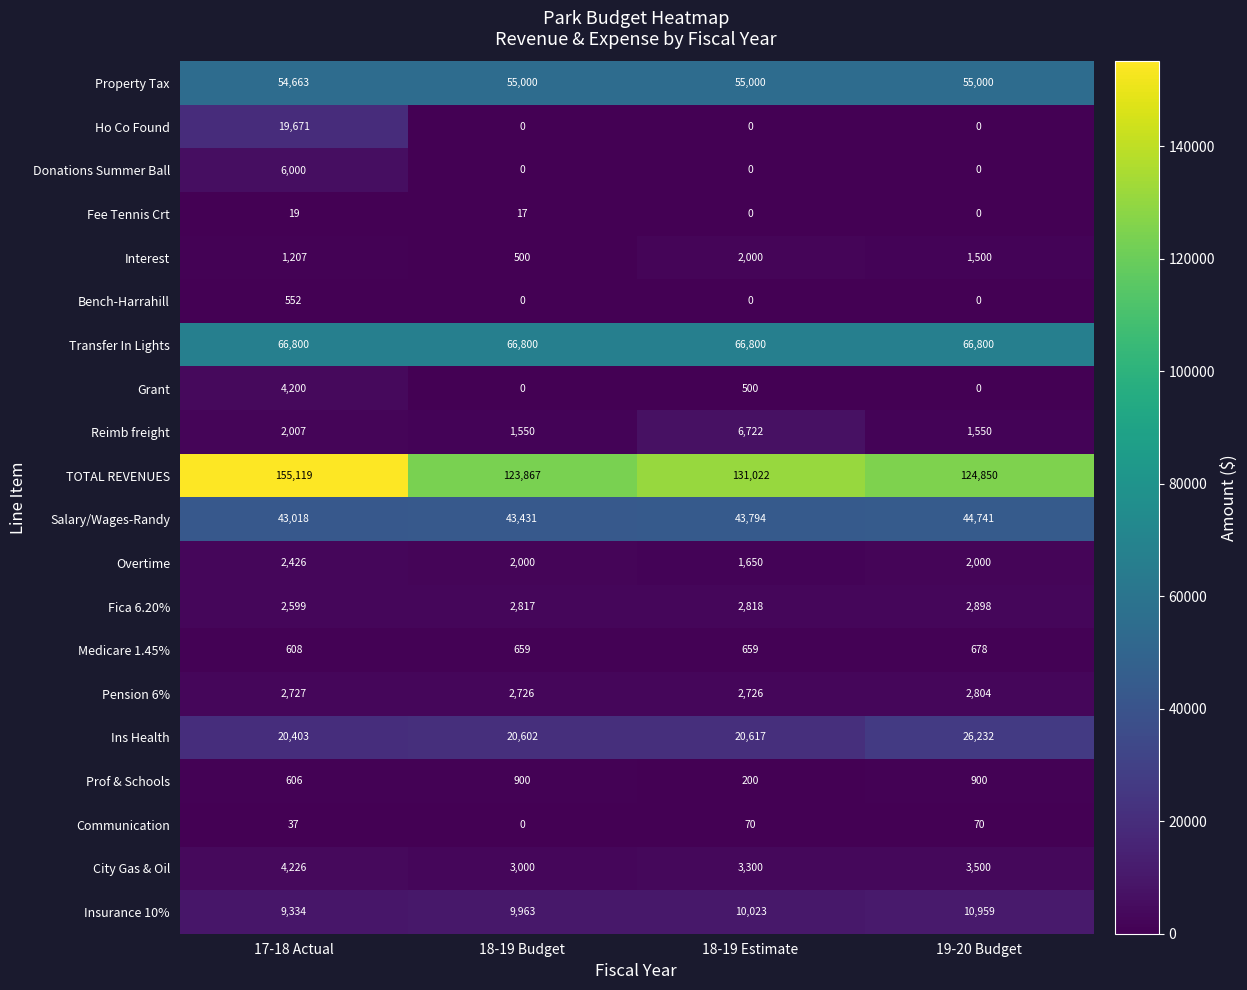

Count the Interest values in the range 1207 to 2000.

3